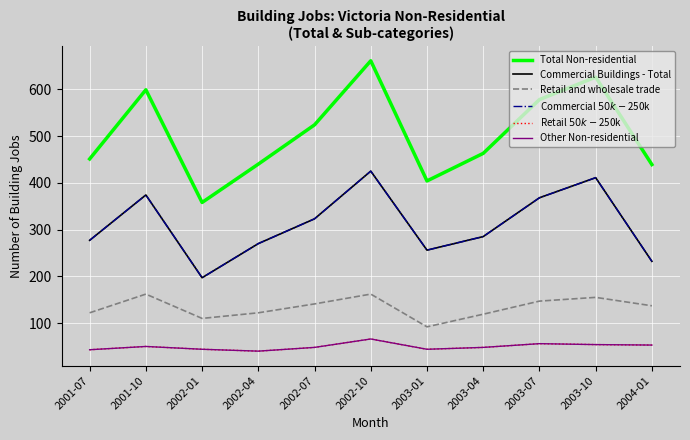

Where is Commercial Buildings - Total nearest to the value 311?

2002-07